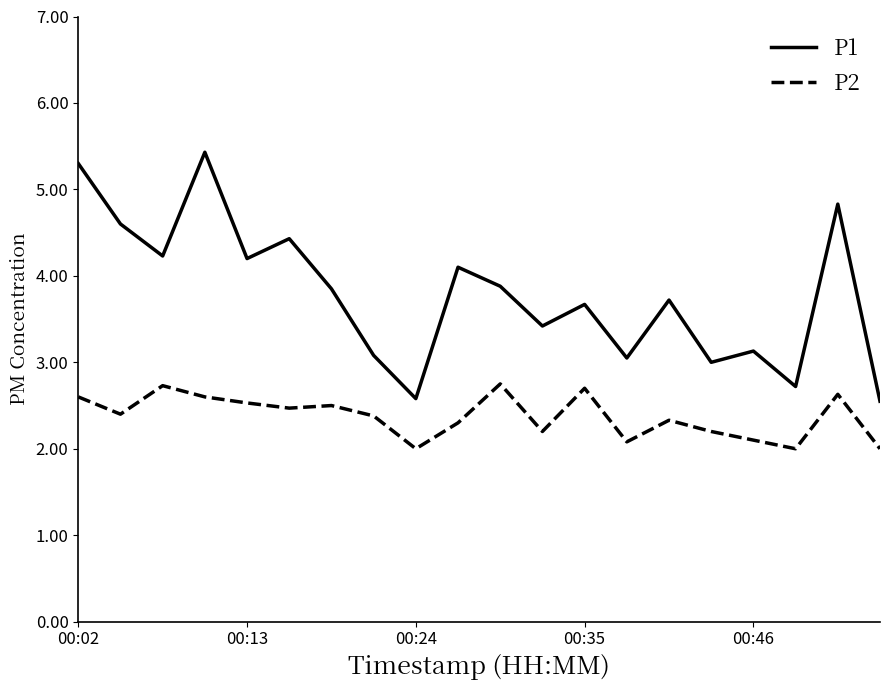

Which series has the largest total across all categories?

P1